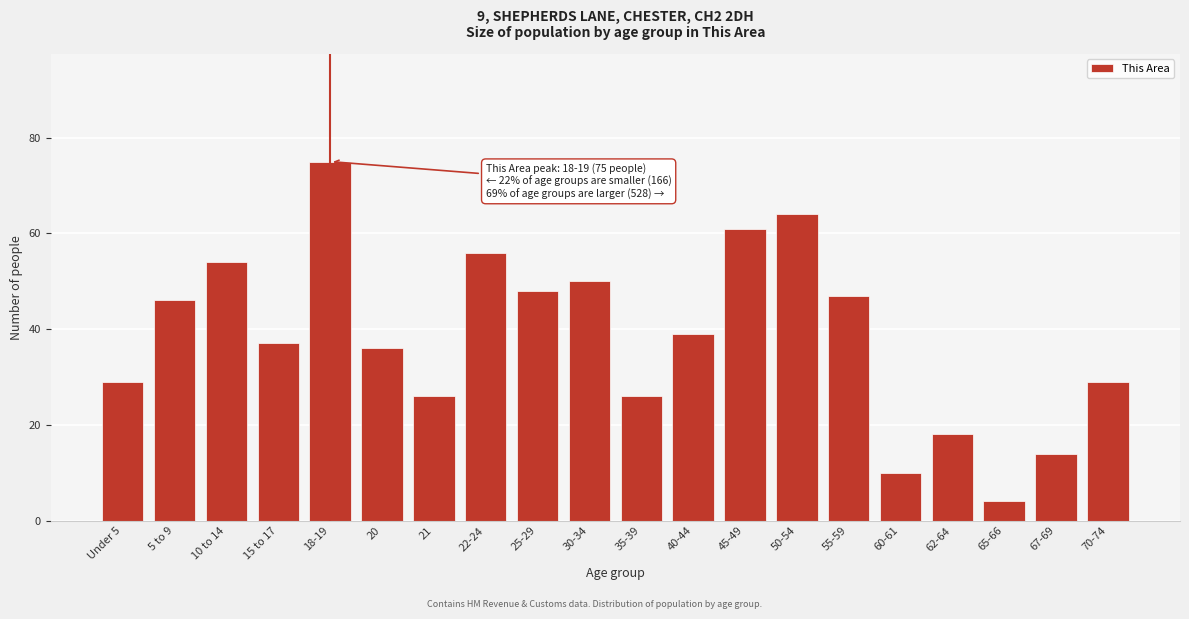

Reading left to right, what are all the values shown in this chart?

29	46	54	37	75	36	26	56	48	50	26	39	61	64	47	10	18	4	14	29